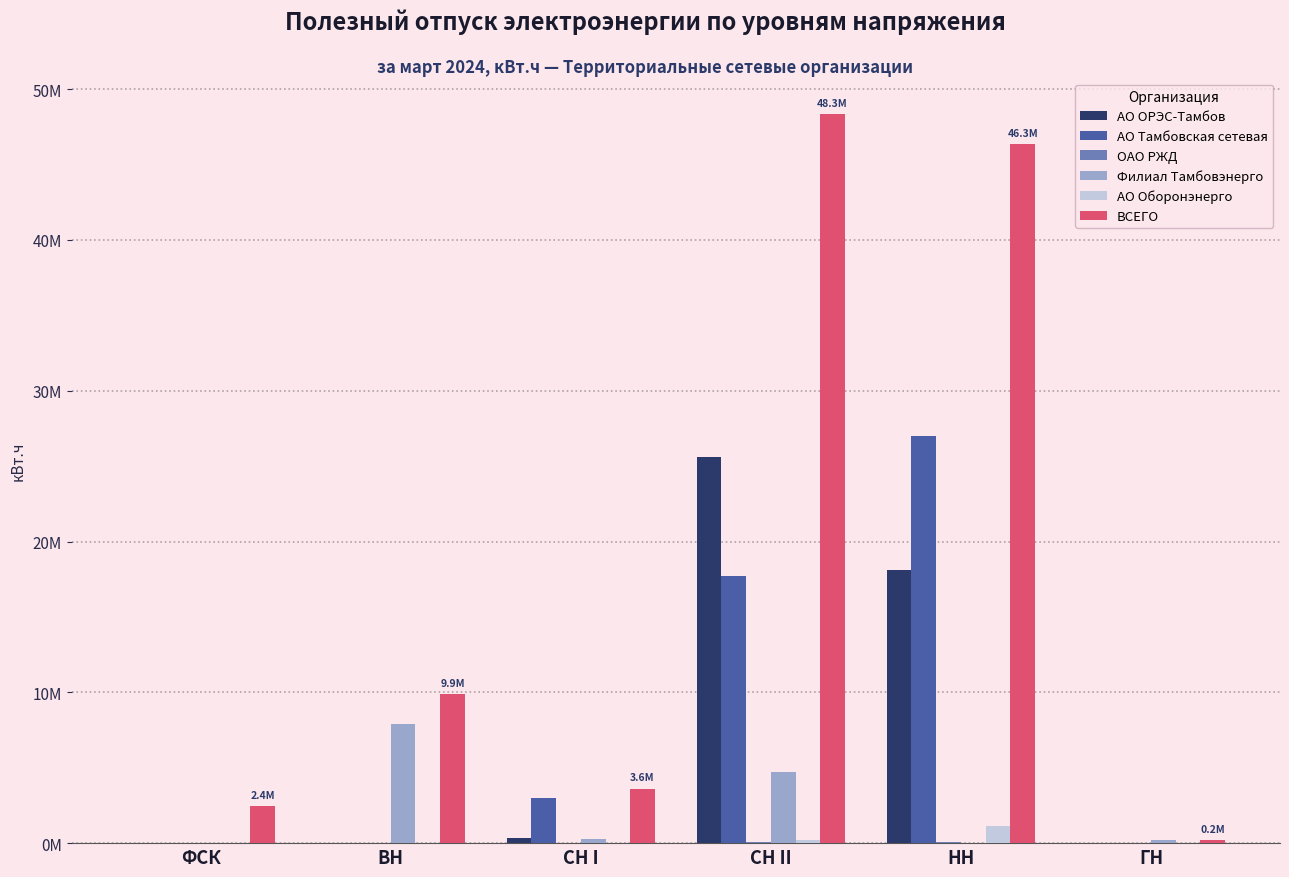

True or false: АО Оборонэнерго has a value of -429433.2 at ВН.

False